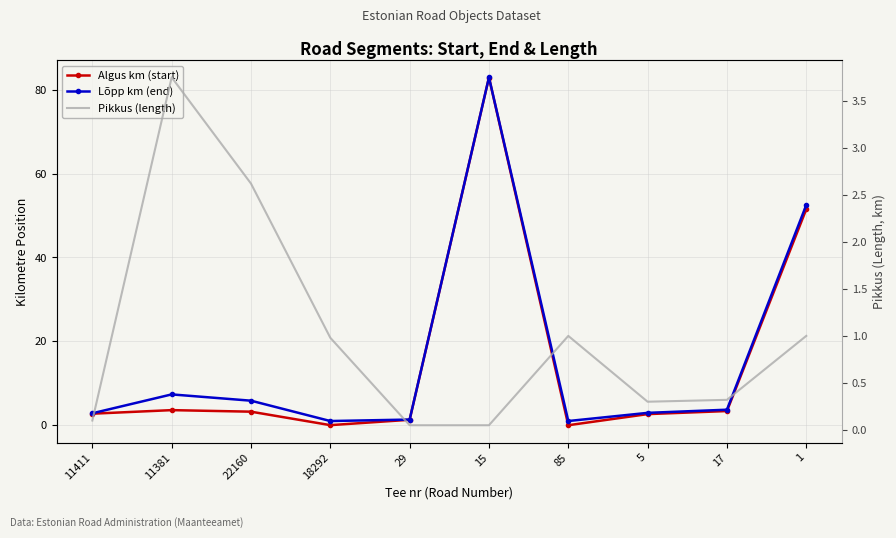

True or false: Lõpp km (end) and Pikkus (length) cross at least once.

False